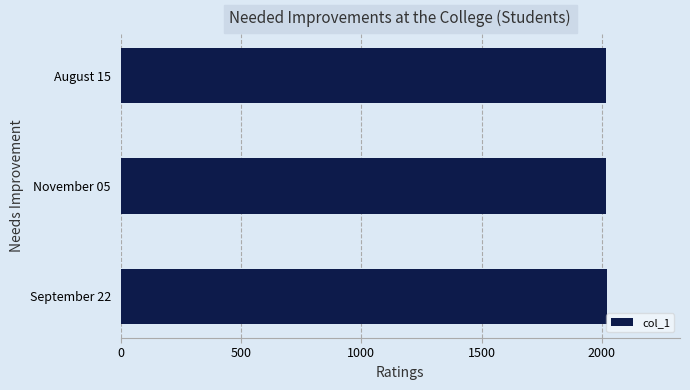

Approximately how many times larger is the value at September 22 compared to August 15?

1.0